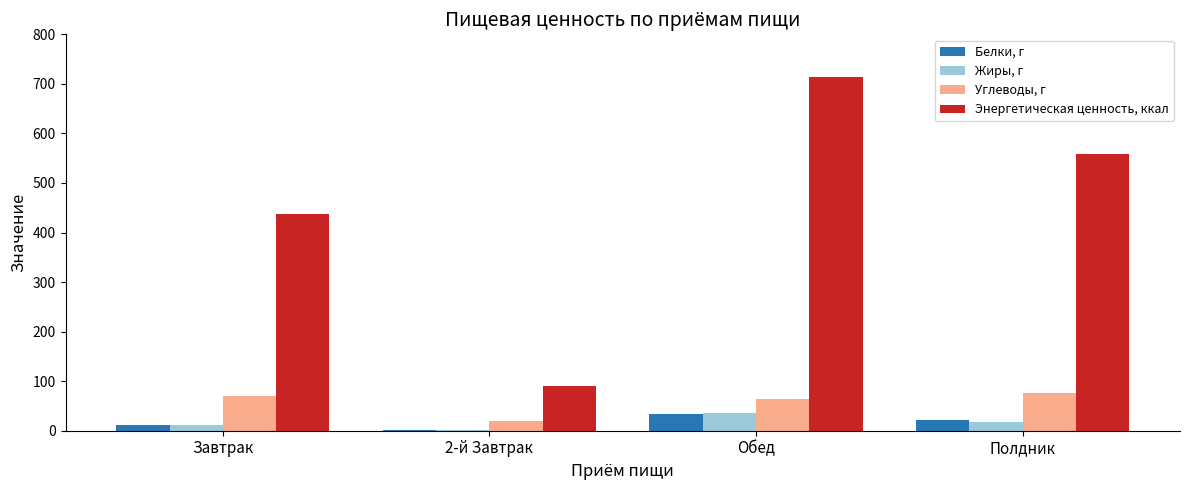

Which series has the largest total across all categories?

Энергетическая ценность, ккал